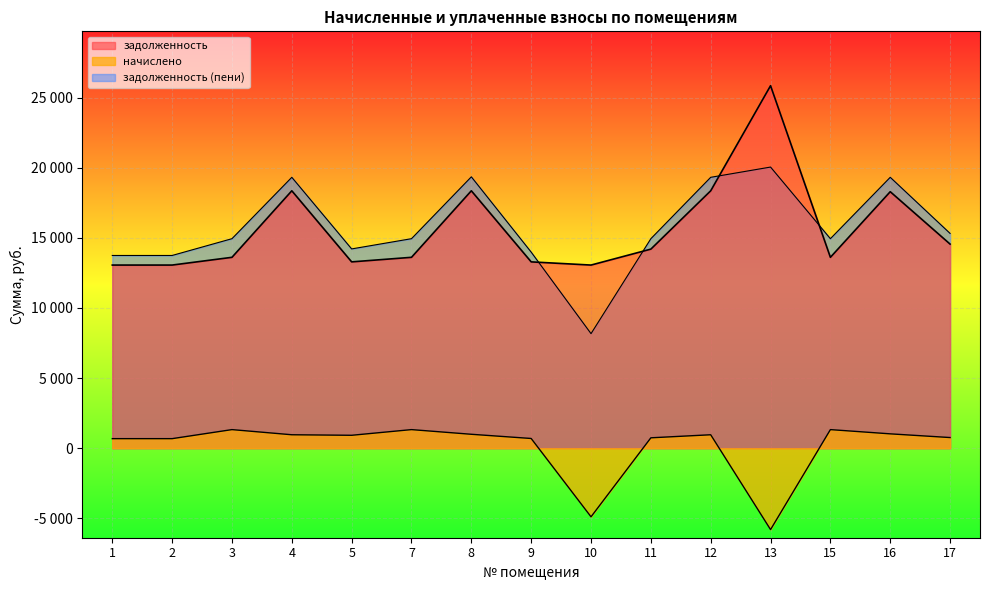

What are all the series names shown in the legend?

задолженность, начислено, задолженность_пени